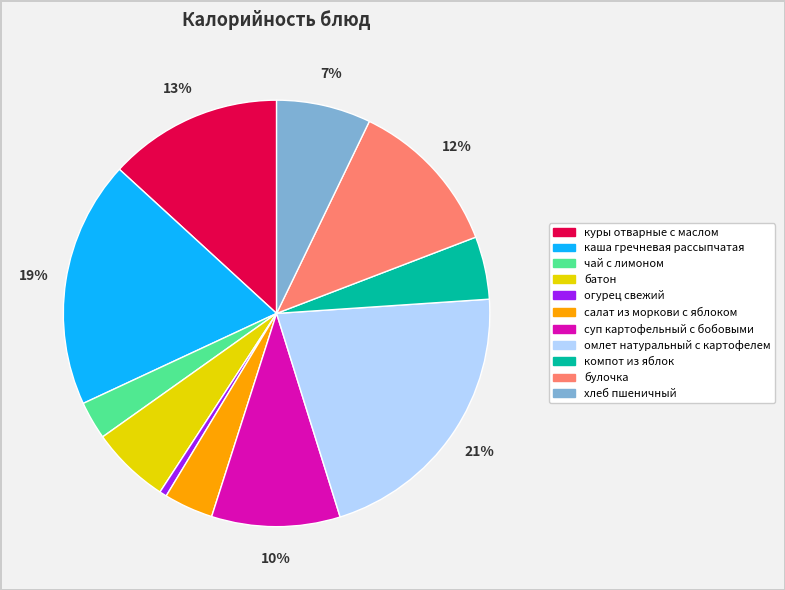

Rank the categories by value from lowest to highest.

огурец свежий, чай с лимоном, салат из моркови с яблоком, компот из яблок, батон, хлеб пшеничный, суп картофельный с бобовыми, булочка, куры отварные с маслом, каша гречневая рассыпчатая, омлет натуральный с картофелем